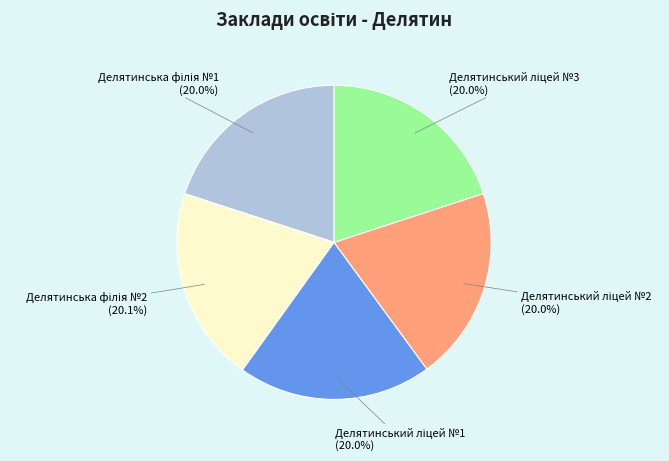

Is there a majority slice in this chart?

No